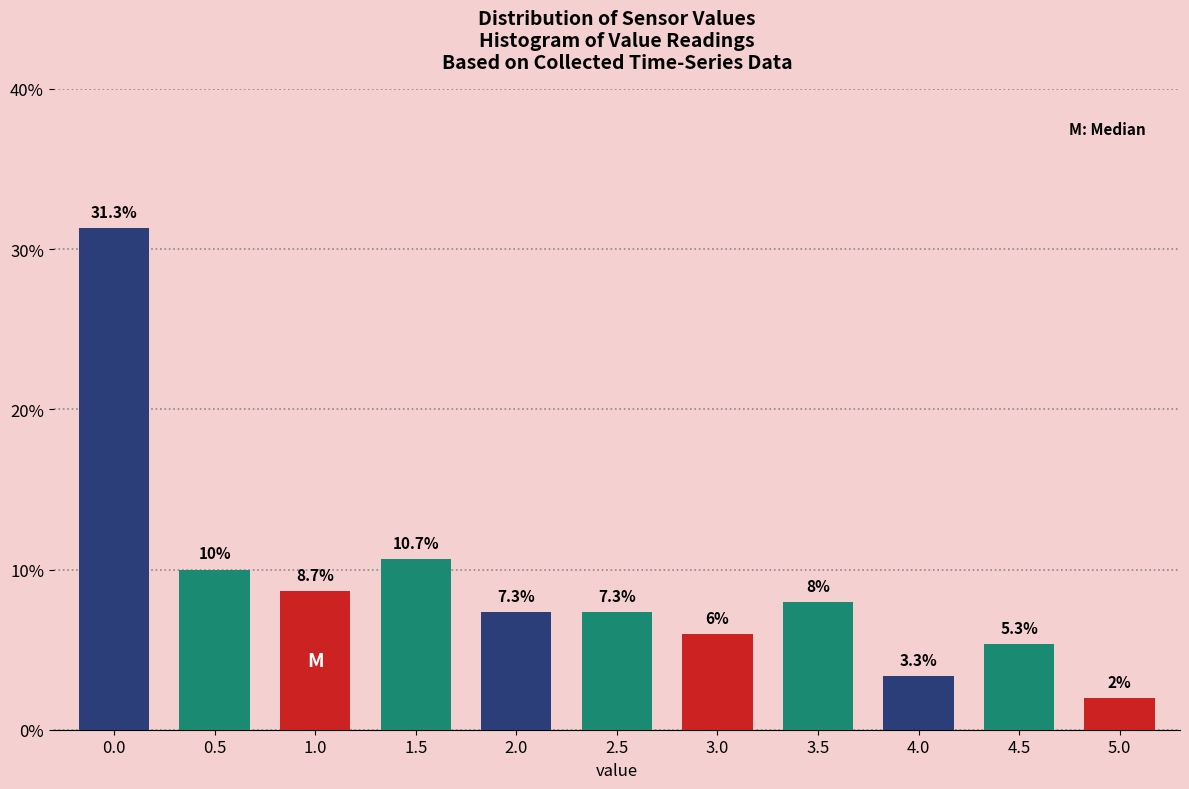

Reading right to left, list all the values displayed in this chart.

2.0	5.3	3.3	8.0	6.0	7.3	7.3	10.7	8.7	10.0	31.3